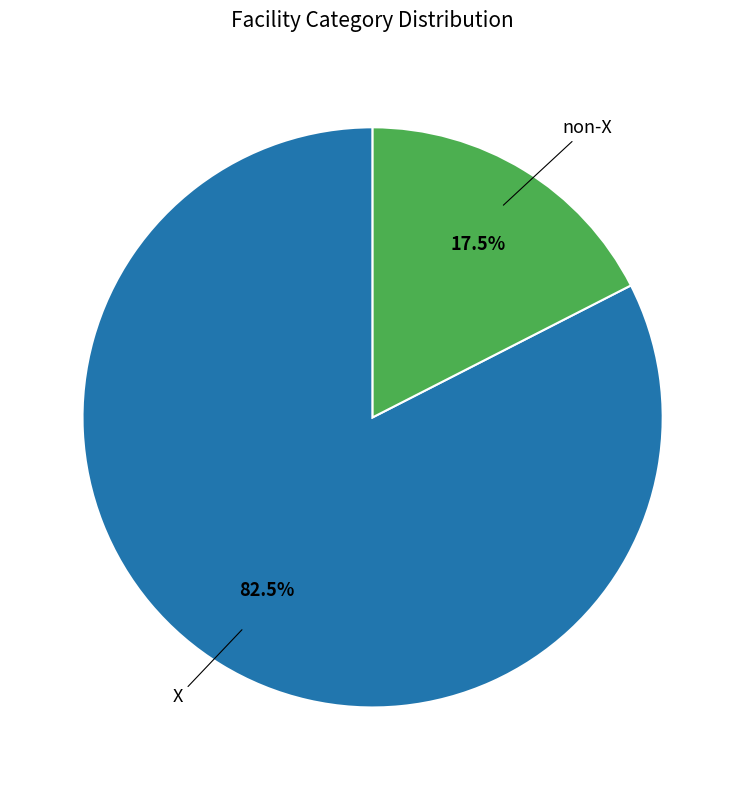

Is there a majority slice in this chart?

Yes